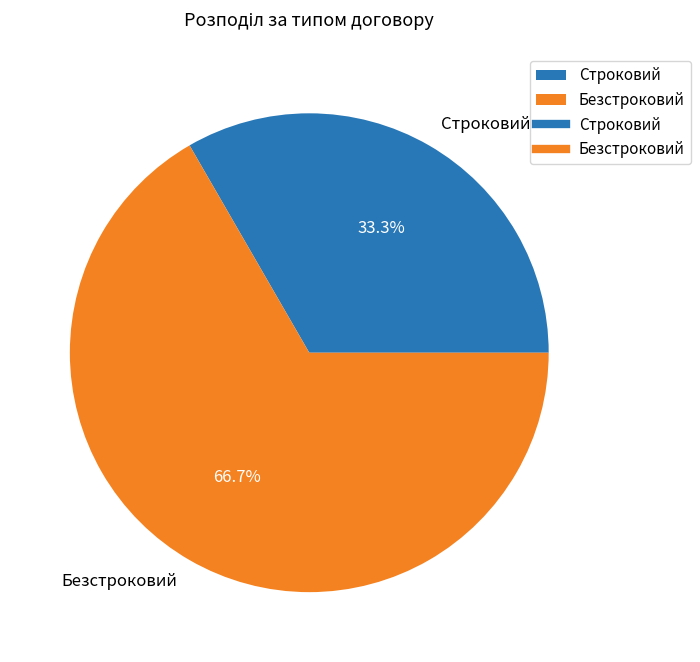

To the nearest percent, what percentage of the pie is Строковий?

33%